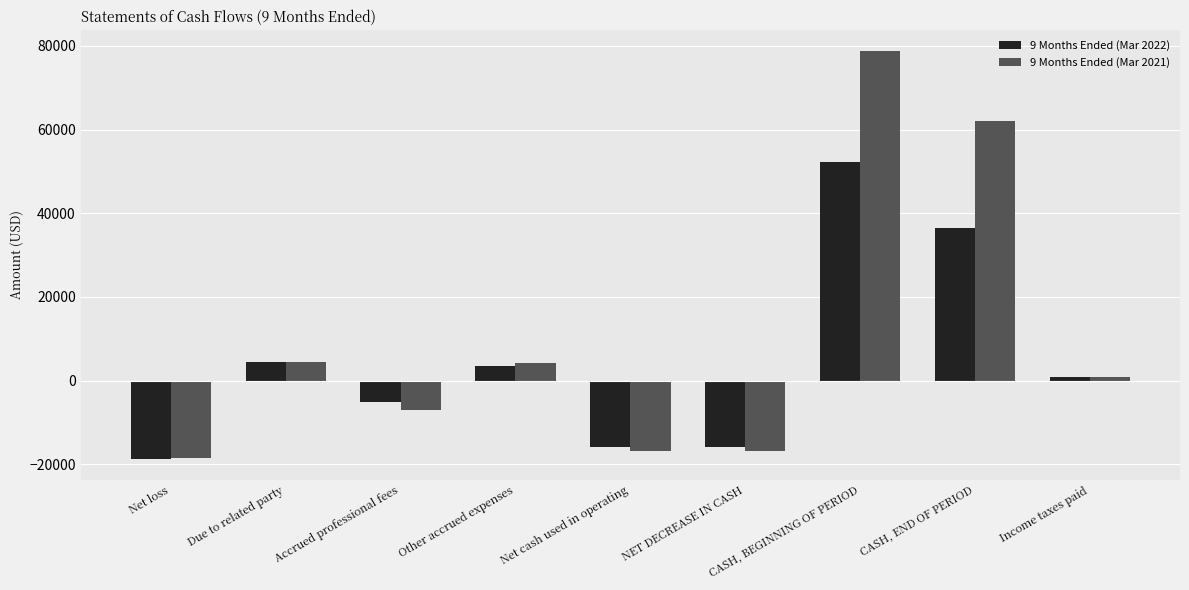

What is the difference between the second highest and second lowest values in the 9 Months Ended (Mar 2022) series?

52273